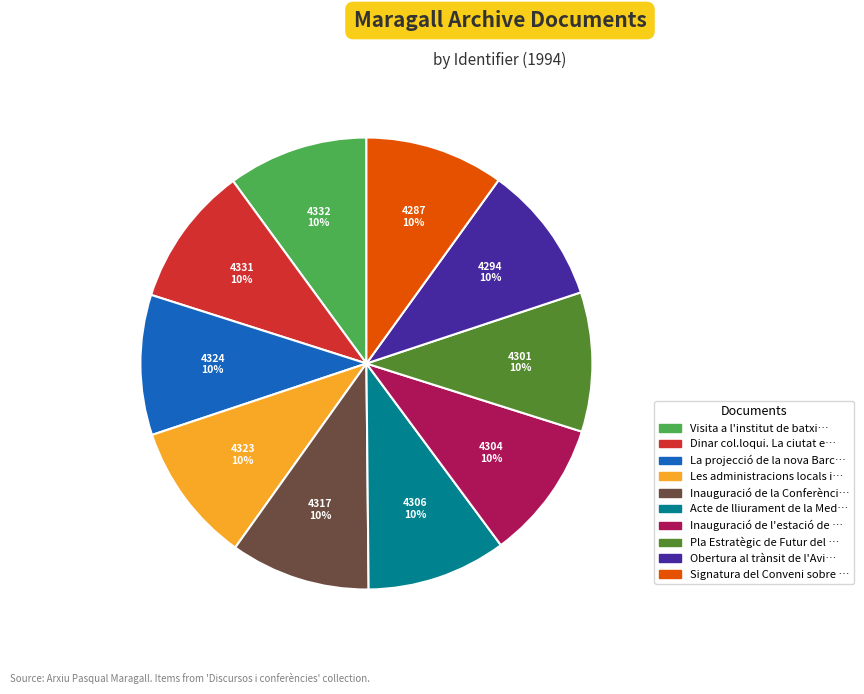

Does any single category account for the majority?

No